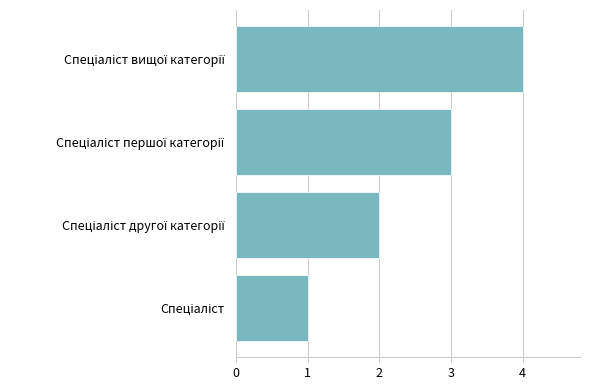

What is the greatest value displayed?

4